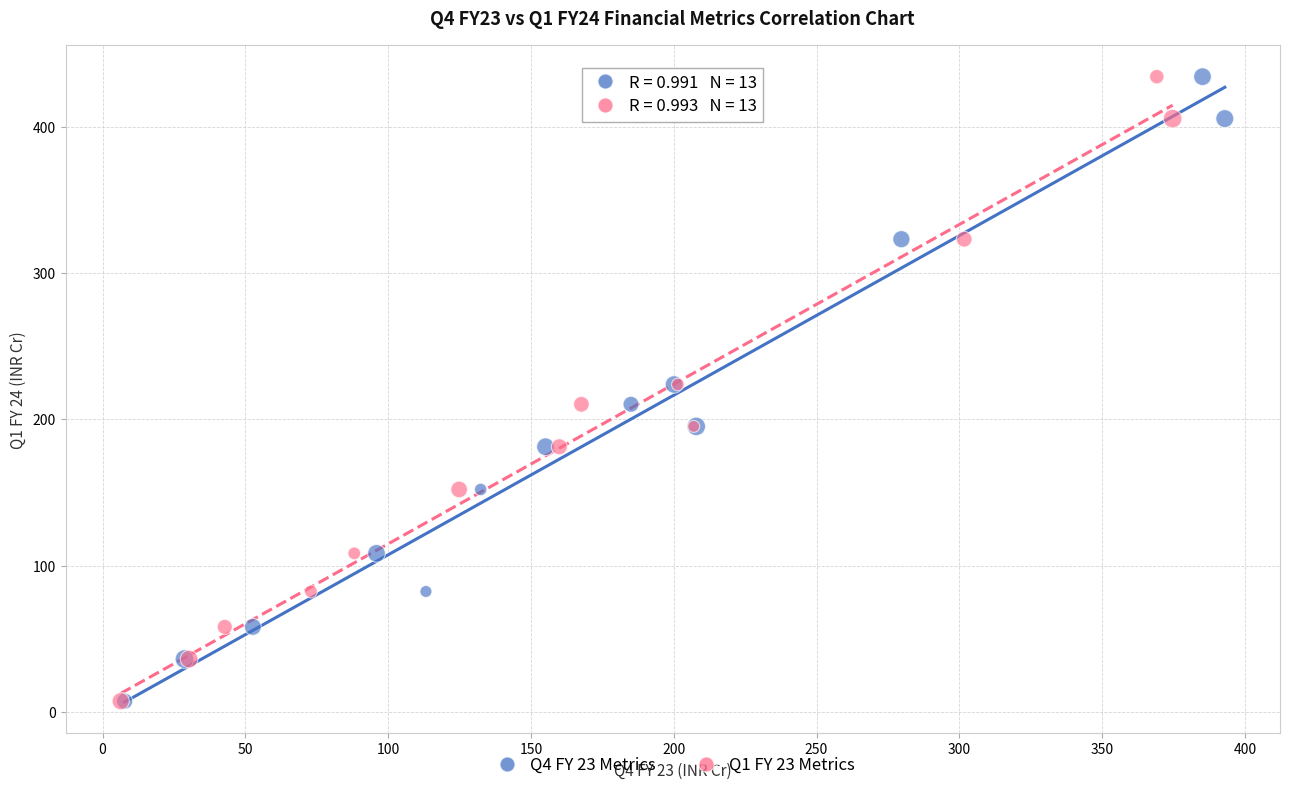

What are all the series names shown in the legend?

Q4 FY 23 Metrics, Q1 FY 23 Metrics